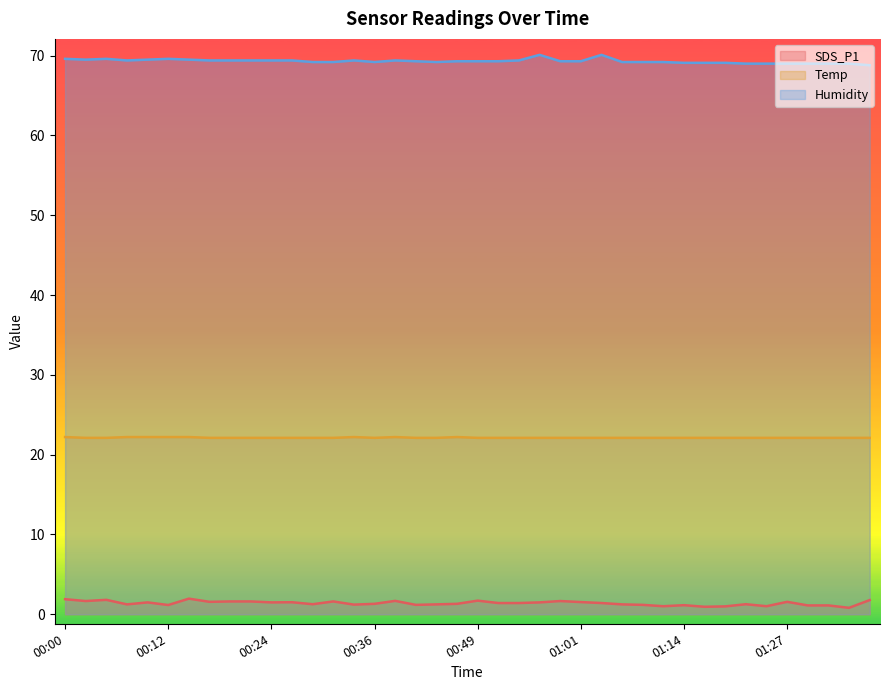

How many interior local peaks does the Temp series have?

3